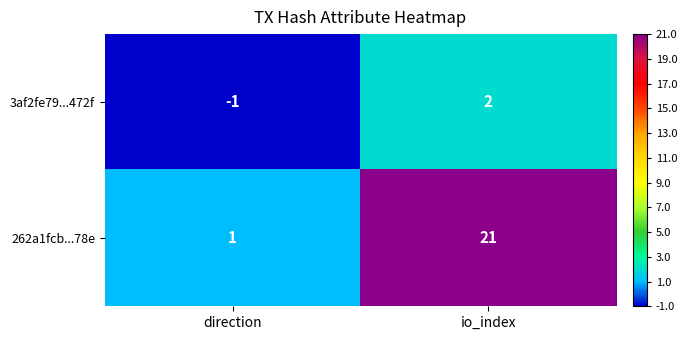

The 262a1fcb...78e series shows 21 at io_index. True or false?

True